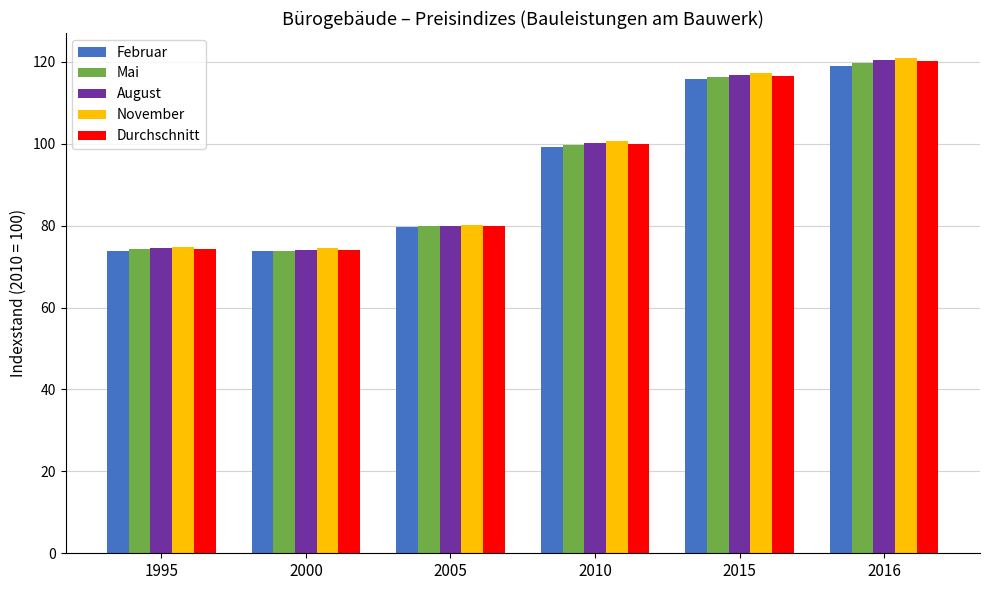

At which label is Mai closest to 96?

2010